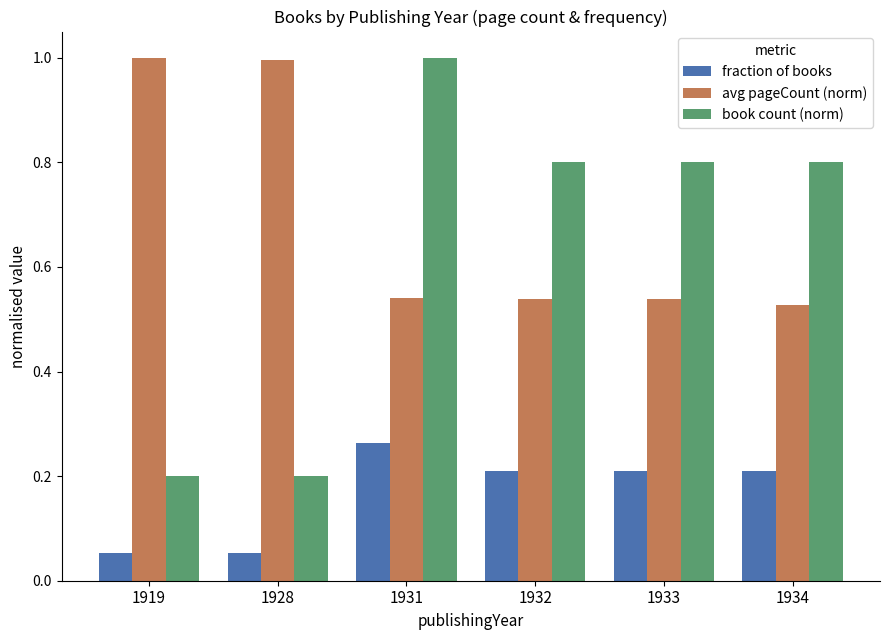

Is the value of book count (norm) at 1931 greater than the value of fraction of books at 1919?

Yes